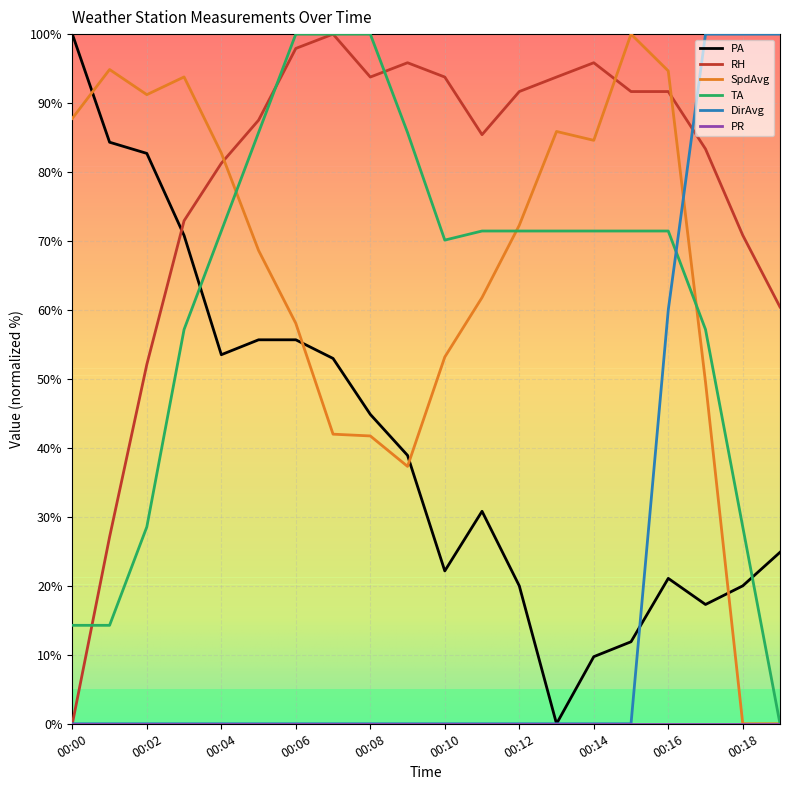

What is the maximum value for PA?

100.0